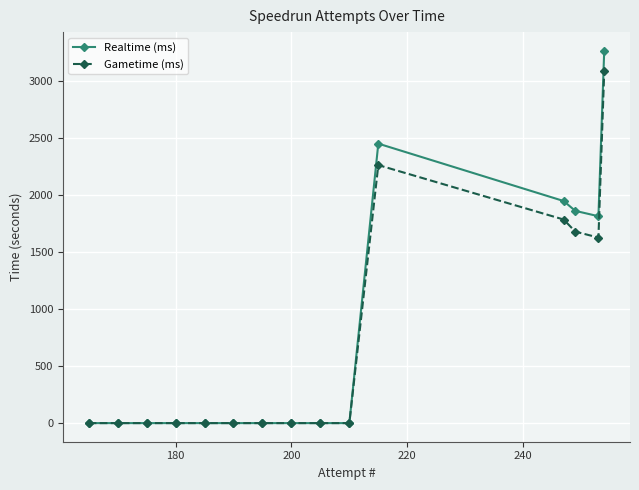

What is the highest value of the Gametime (ms) series?

3084.4